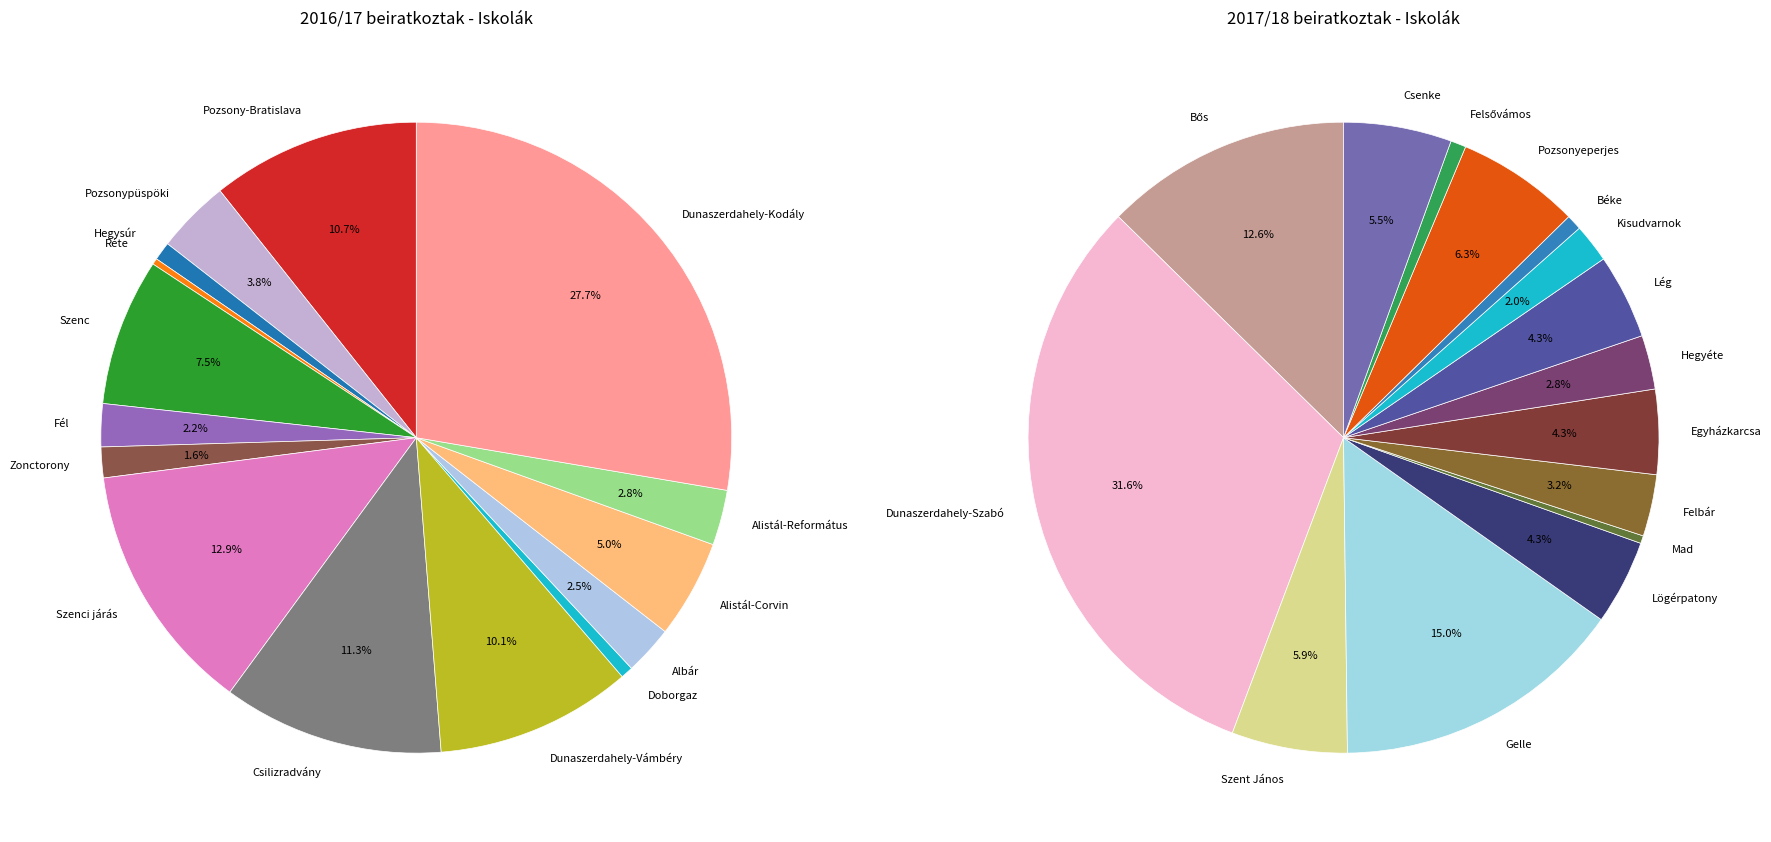

Is it true that Fél is 16% of the pie?

False